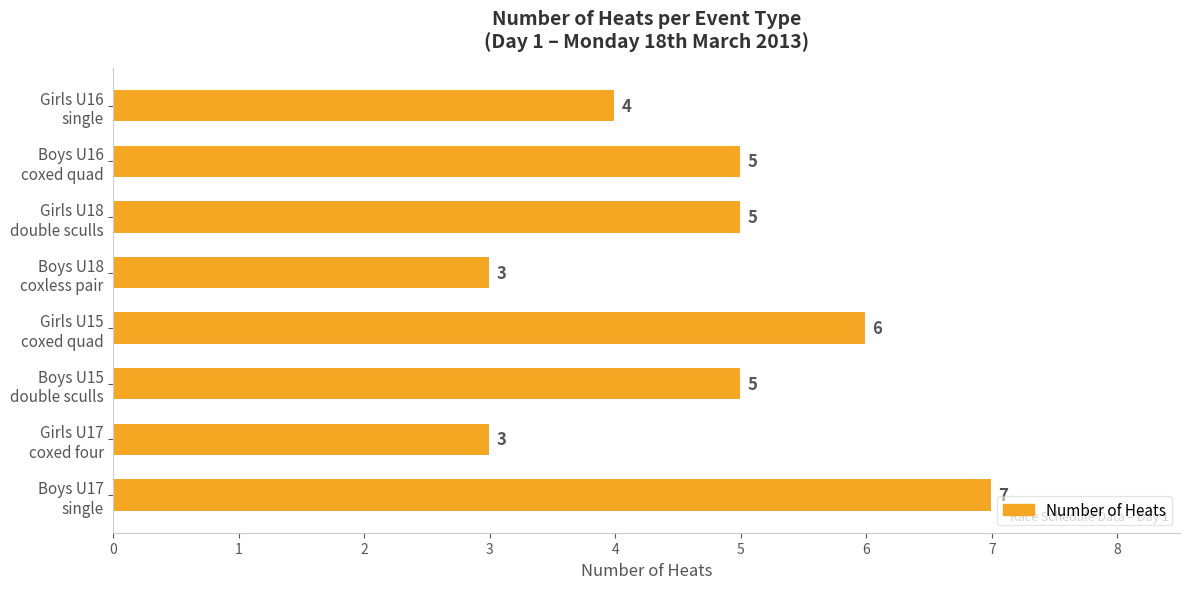

What is the difference between the second highest and minimum values?

3